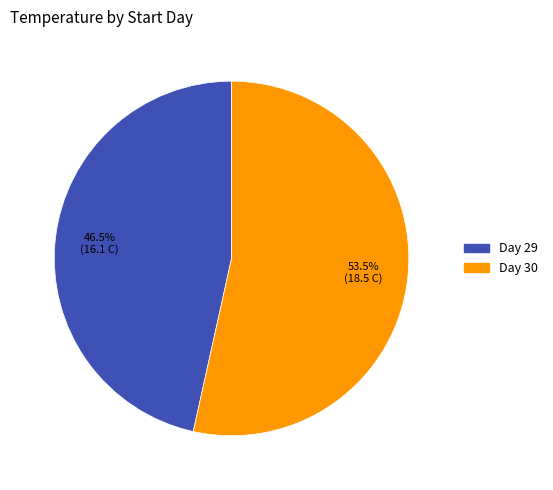

Is there any slice that represents more than half of the pie?

Yes